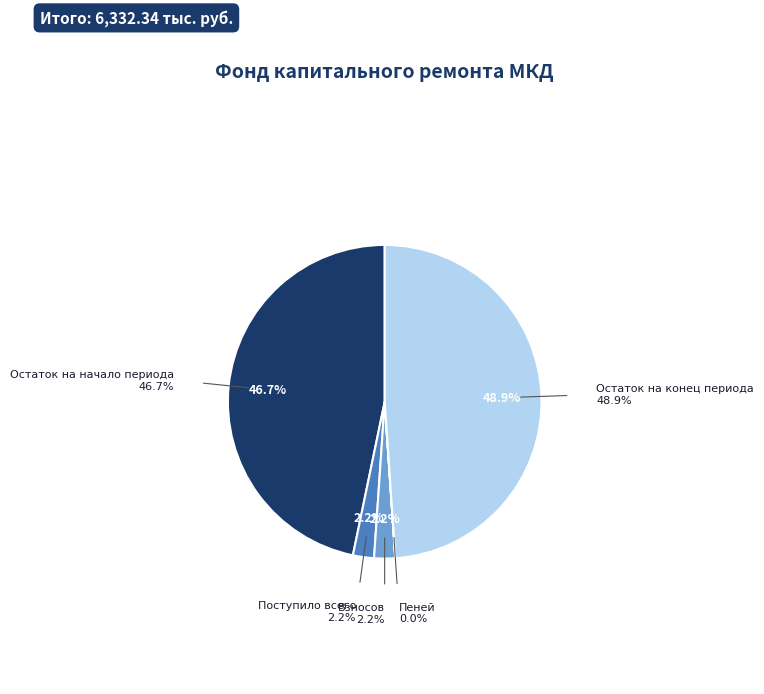

True or false: Пеней accounts for 0% of the total.

True